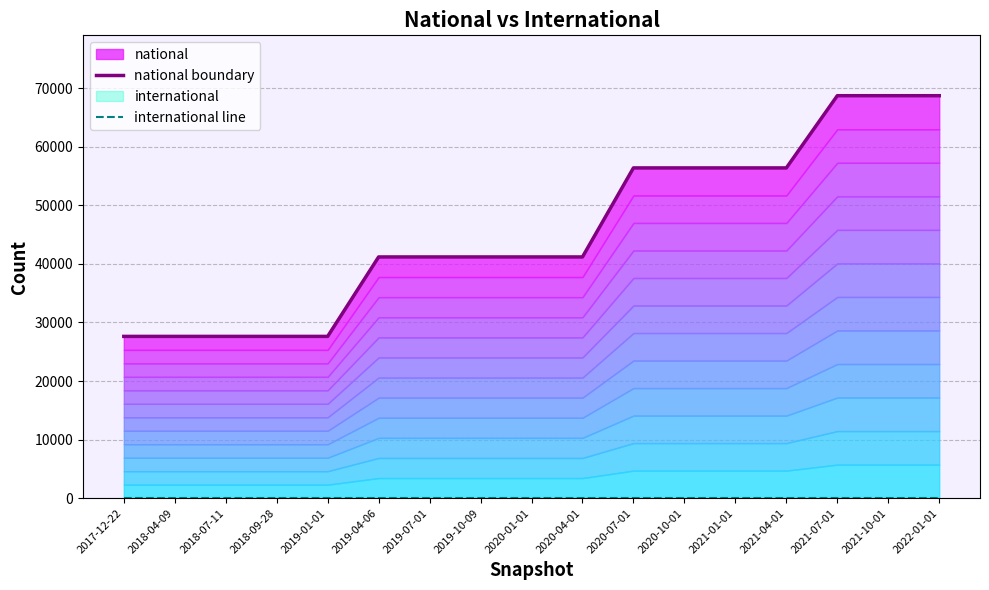

What is the difference between the second highest and minimum values in the national boundary series?

41091